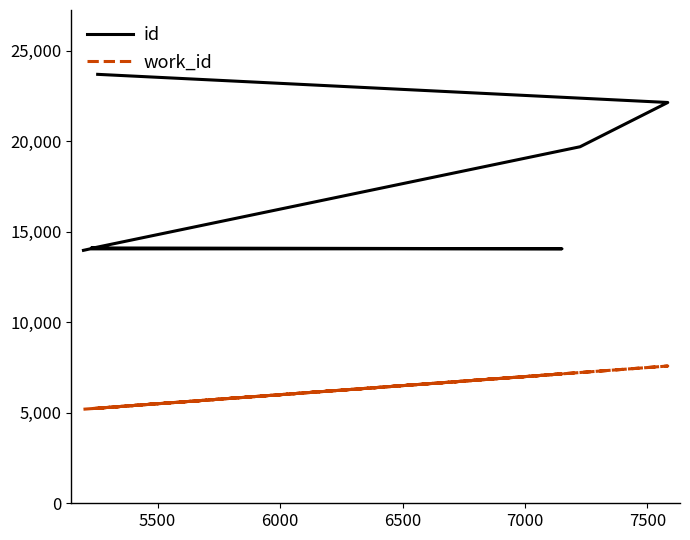

What is the average value of the work_id series?

5857